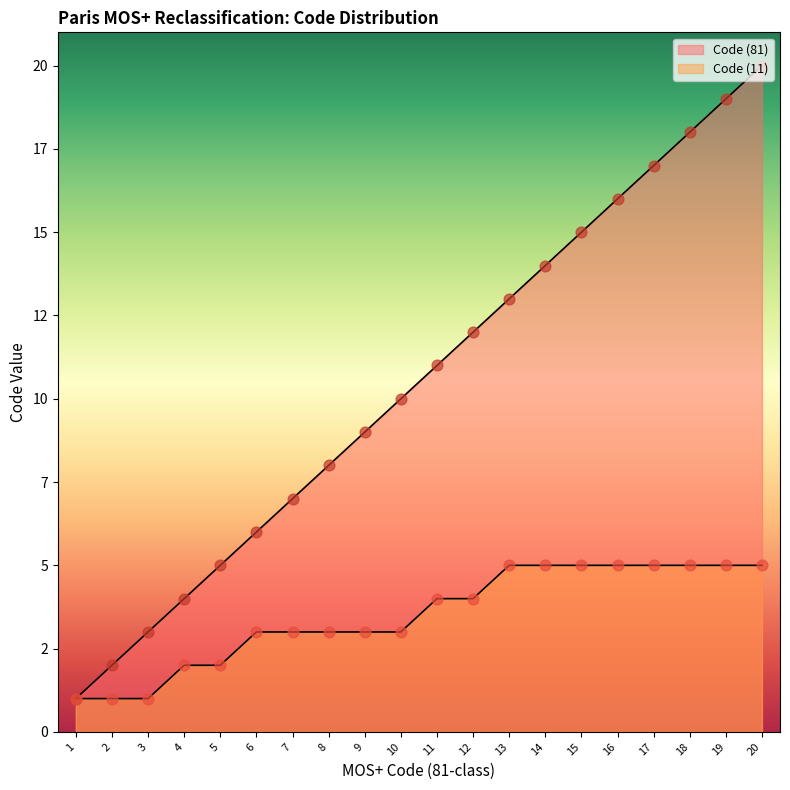

Which series reaches the minimum Y coordinate?

Code (81)